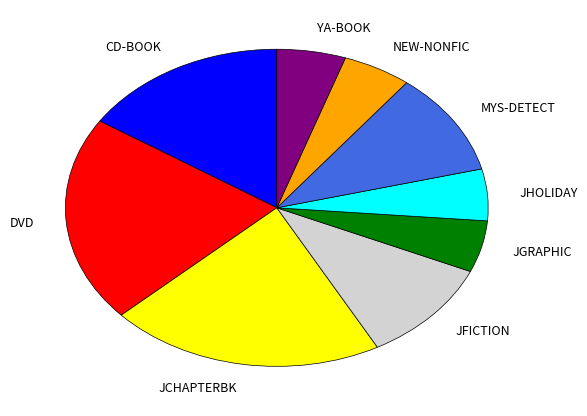

Is there any slice that represents more than half of the pie?

No